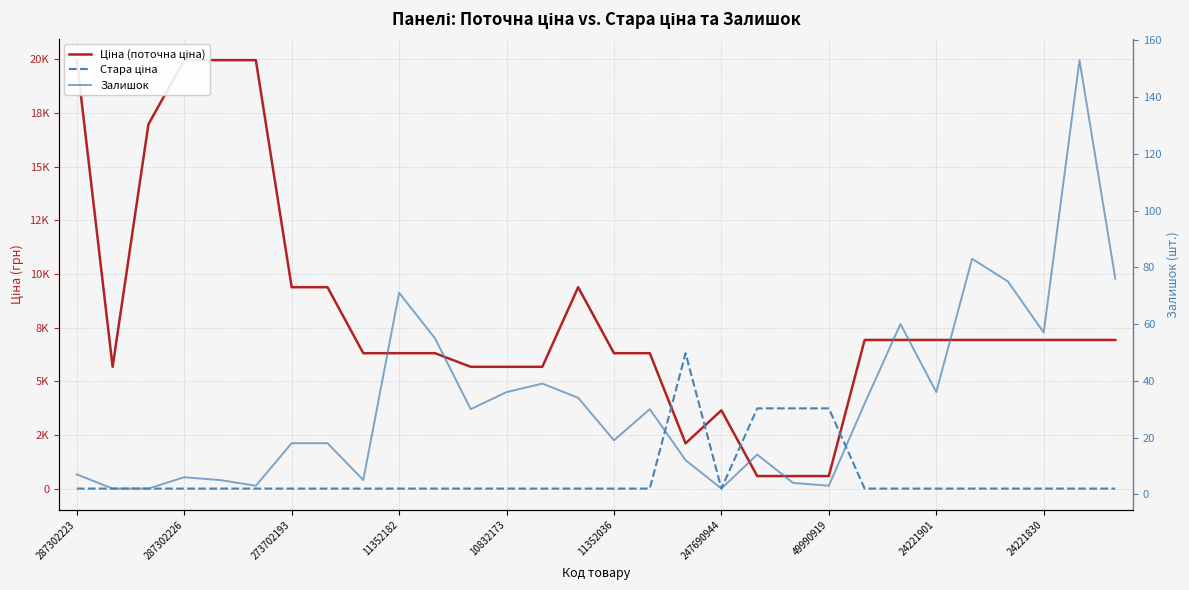

At 287302226, list the series in order from smallest to largest.

Стара ціна, Залишок, Ціна (поточна ціна)